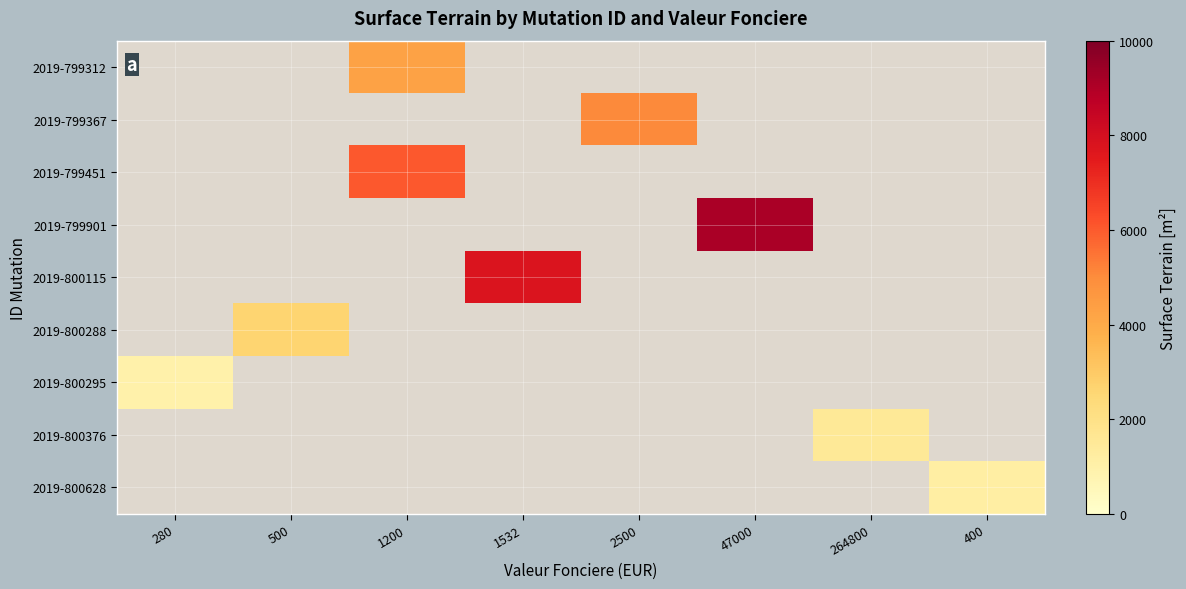

Reading left to right, list all the values displayed in this chart.

2019-799312: 280=0	500=0	1200=4293	1532=0	2500=0	47000=0	264800=0	400=0
2019-799367: 280=0	500=0	1200=0	1532=0	2500=5076	47000=0	264800=0	400=0
2019-799451: 280=0	500=0	1200=6017	1532=0	2500=0	47000=0	264800=0	400=0
2019-799901: 280=0	500=0	1200=0	1532=0	2500=0	47000=9109	264800=0	400=0
2019-800115: 280=0	500=0	1200=0	1532=7761	2500=0	47000=0	264800=0	400=0
2019-800288: 280=0	500=2620	1200=0	1532=0	2500=0	47000=0	264800=0	400=0
2019-800295: 280=957	500=0	1200=0	1532=0	2500=0	47000=0	264800=0	400=0
2019-800376: 280=0	500=0	1200=0	1532=0	2500=0	47000=0	264800=1506	400=0
2019-800628: 280=0	500=0	1200=0	1532=0	2500=0	47000=0	264800=0	400=1143